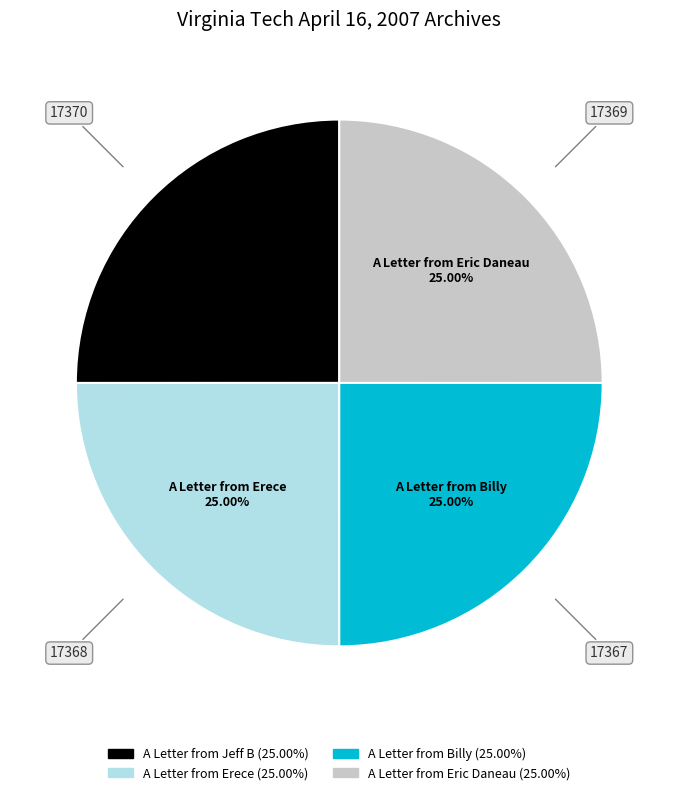

Is it true that A Letter from Jeff B is 39% of the pie?

False